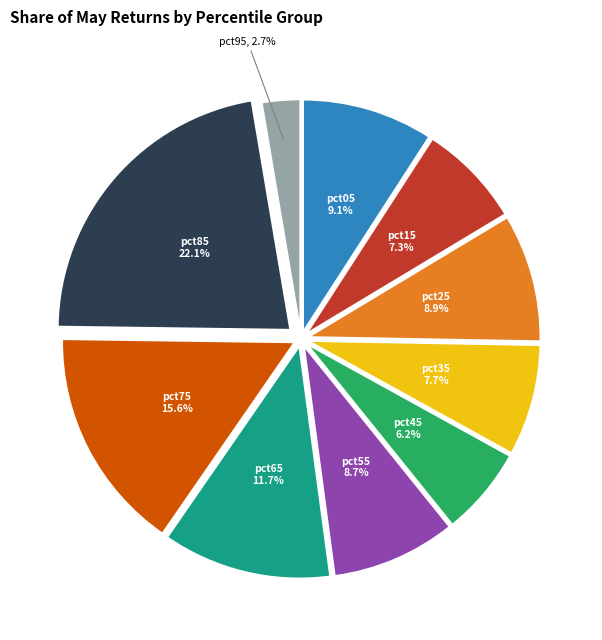

What percentage is NOT represented by pct55?

91.3%